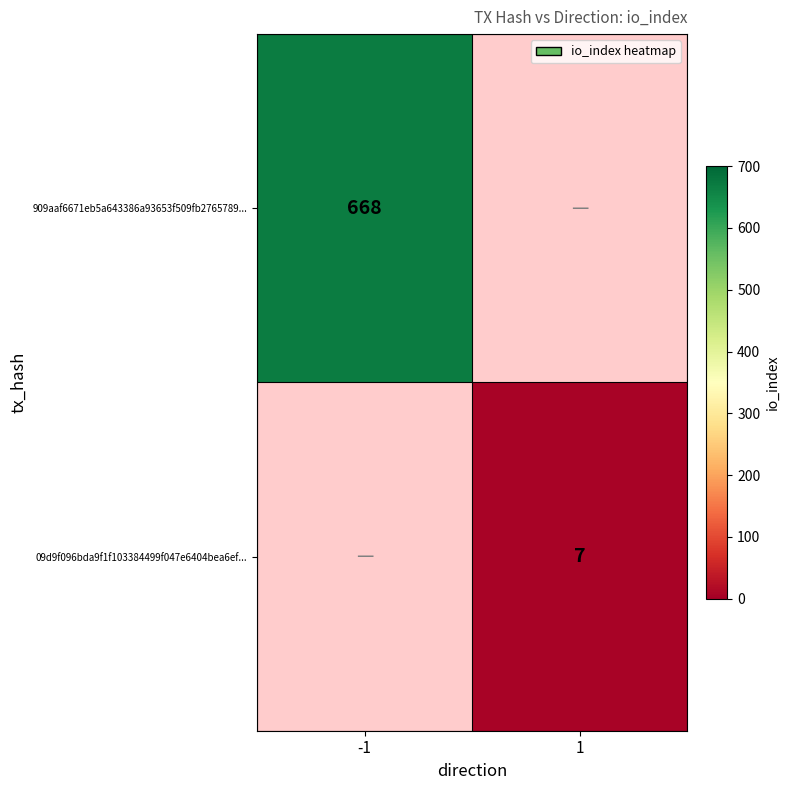

How many series are shown in this chart?

2